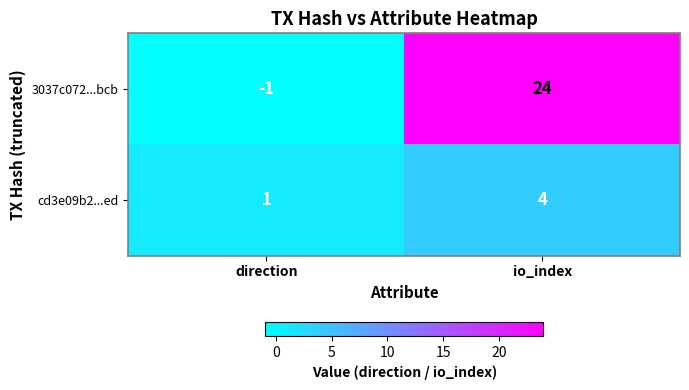

Reading left to right, what are all the values shown in this chart?

3037c072...bcb: direction=-1	io_index=24
cd3e09b2...ed: direction=1	io_index=4